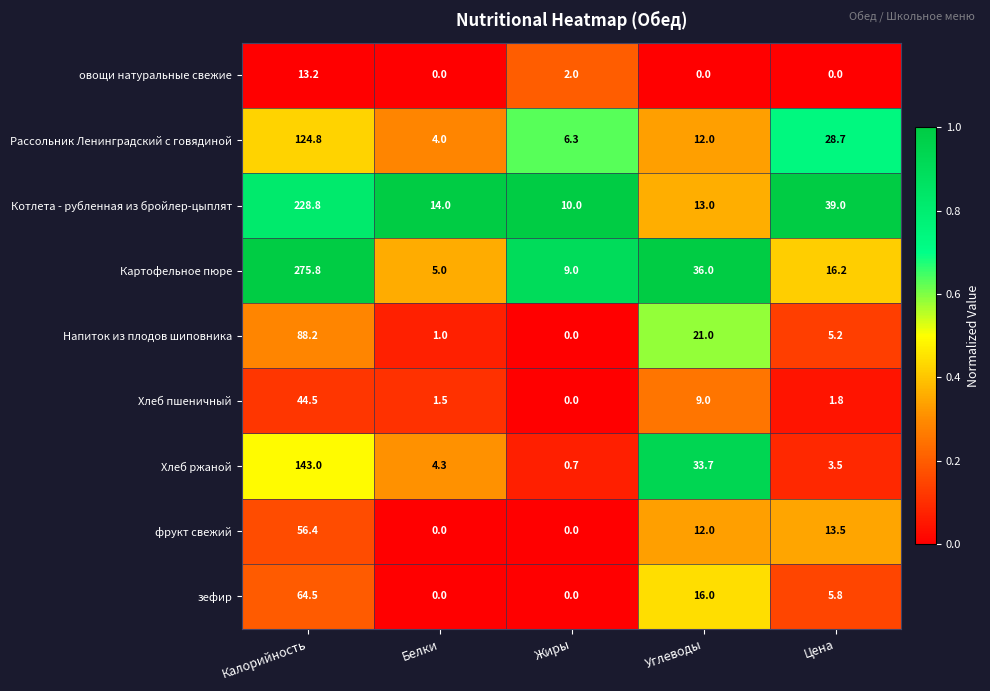

Read the Картофельное пюре value at Углеводы.

36.0